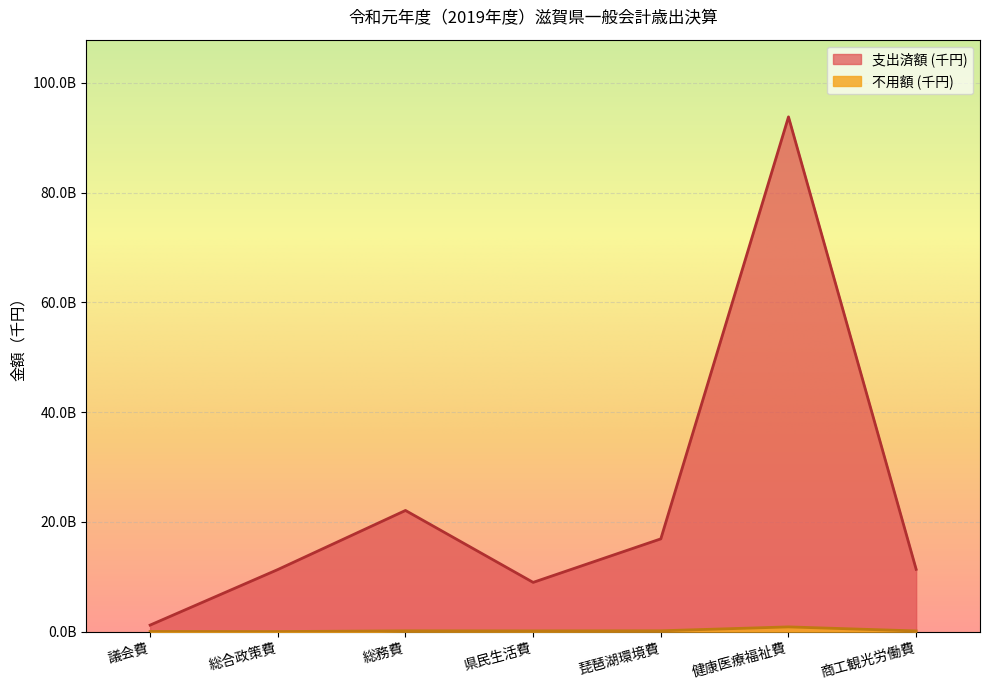

At which category is the sum across all series the highest?

健康医療福祉費